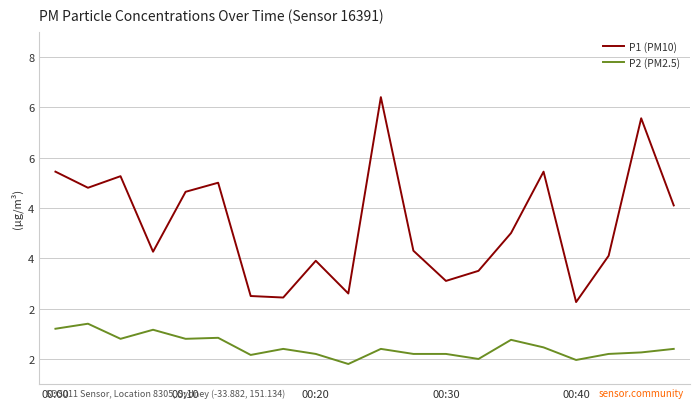

What is the value of the P1 (PM10) point at the 8th from the left?

2.2